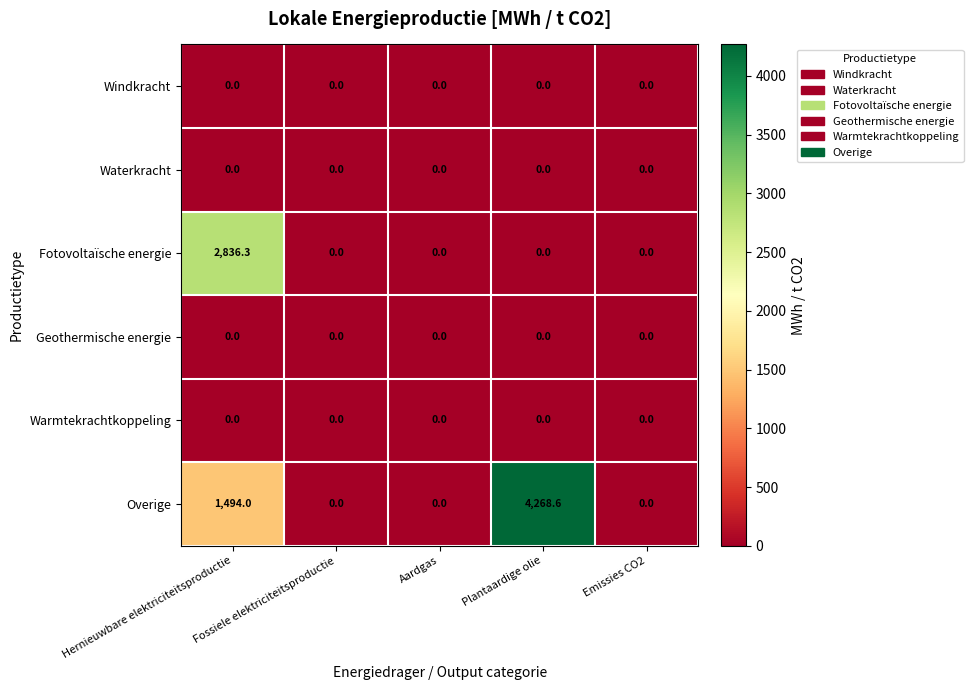

At which category is the sum across all series the highest?

Hernieuwbare elektriciteitsproductie